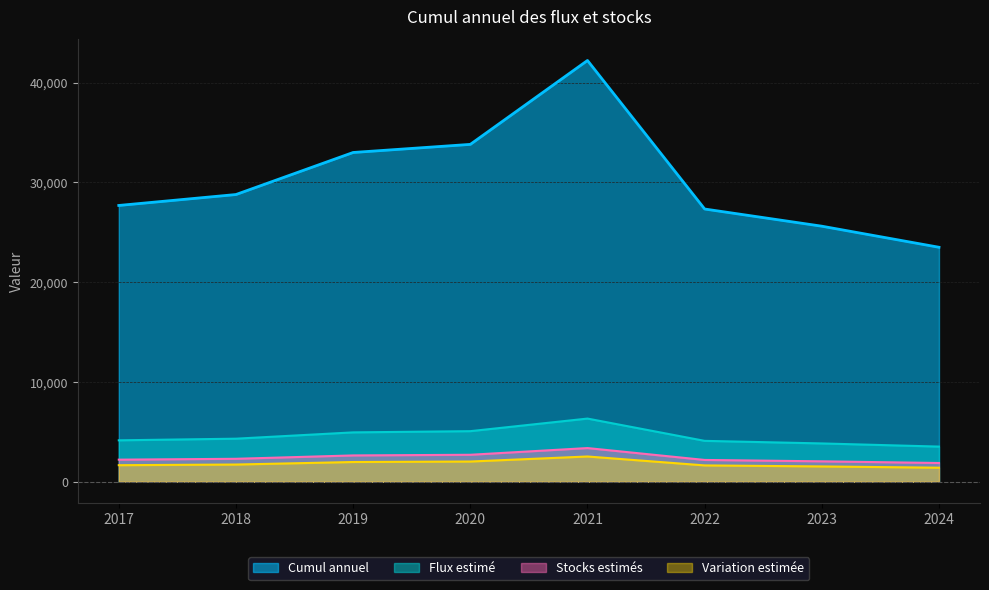

Which series changed the most between 2019 and 2022?

Cumul annuel